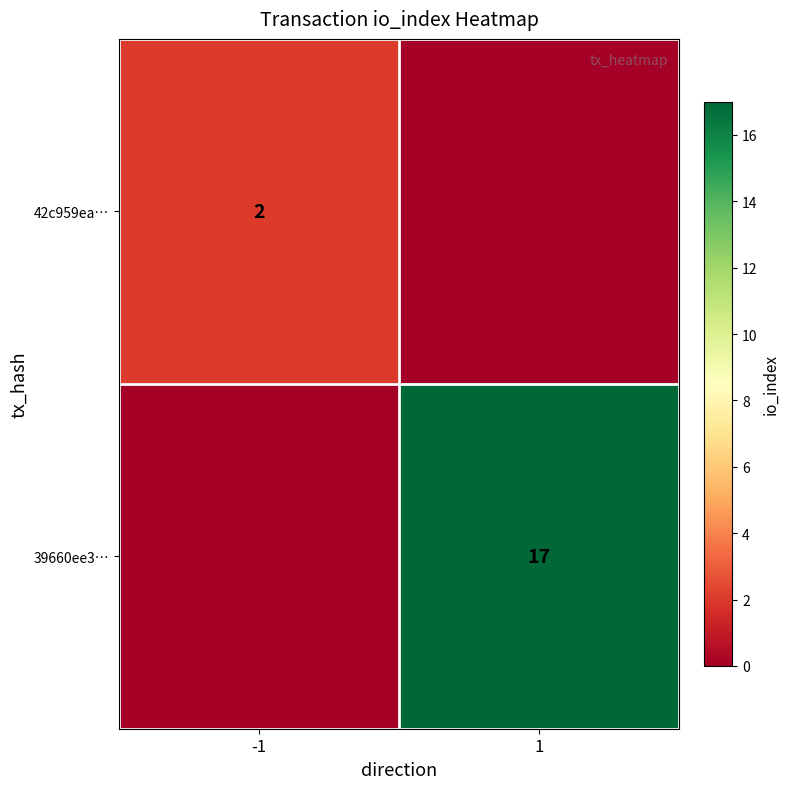

At how many categories does at least one series exceed 4?

1